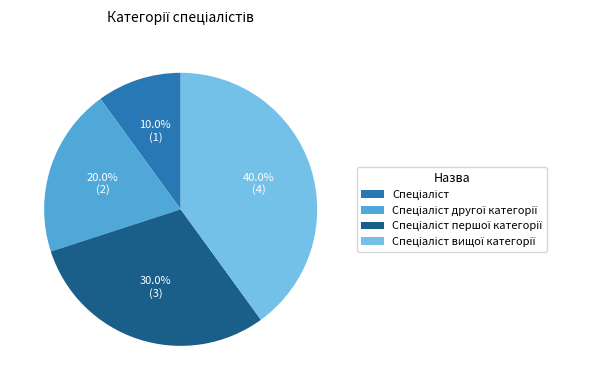

Does any single category account for the majority?

No